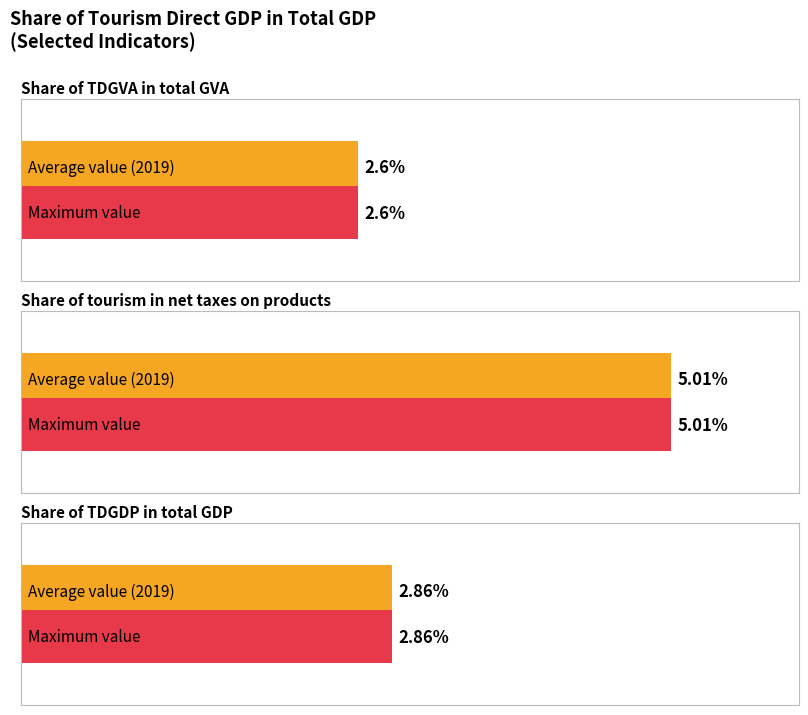

Which series has the largest total across all categories?

Share of tourism in net taxes on products